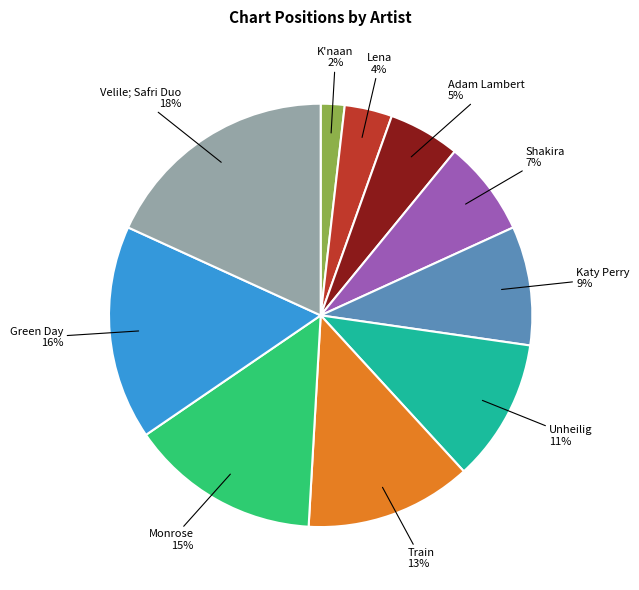

Do Green Day and Velile; Safri Duo together represent more than half of the pie?

No